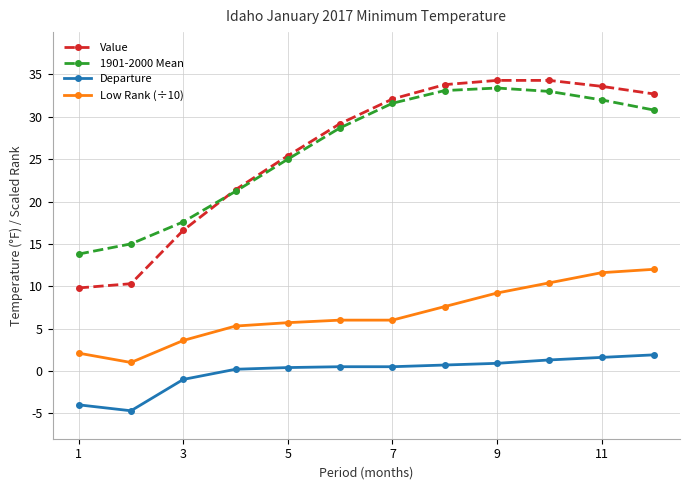

What is the difference between the second highest and minimum values in the Low Rank (÷10) series?

10.6